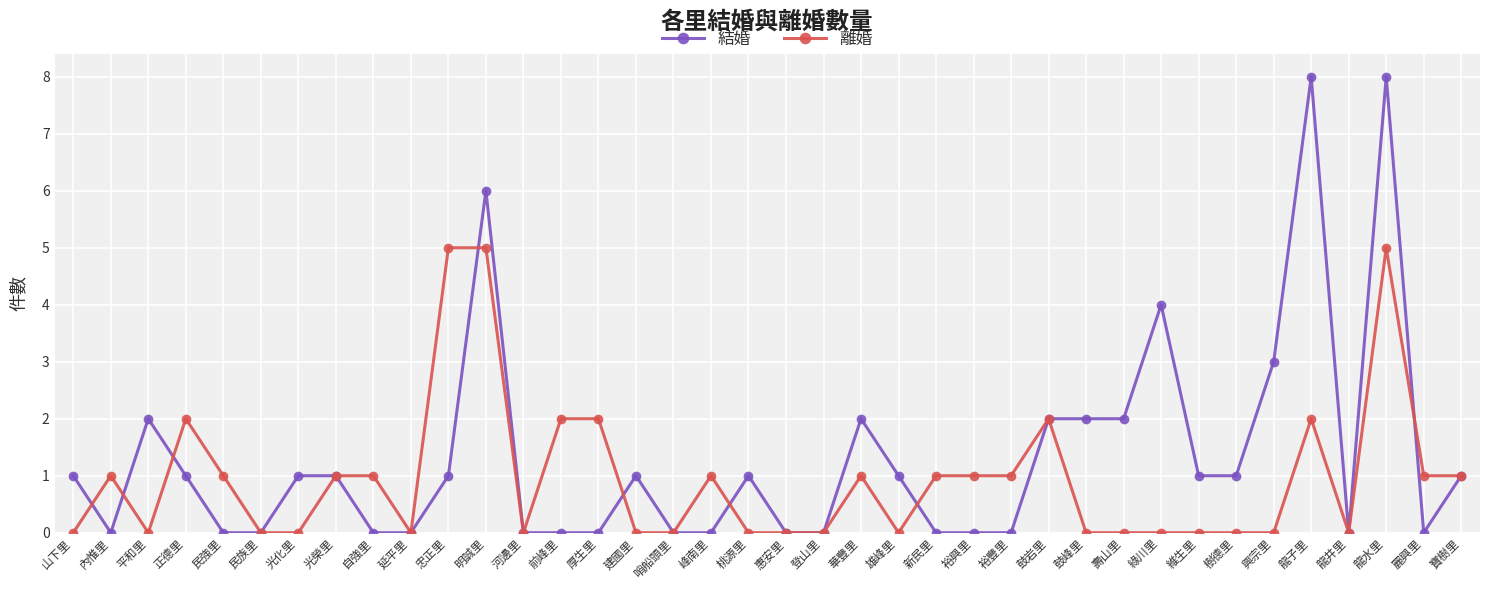

At which category is the sum across all series the highest?

龍水里